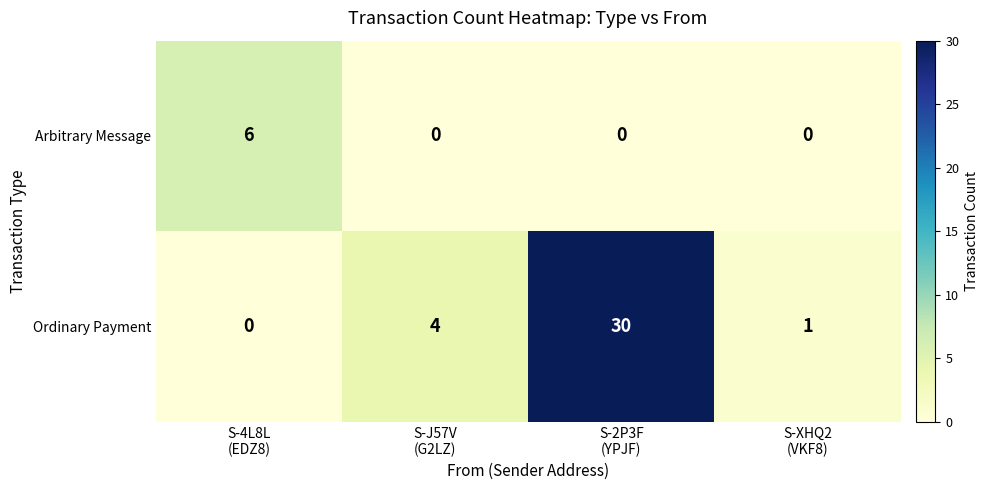

What is the total value across all series at S-J57V
(G2LZ)?

4